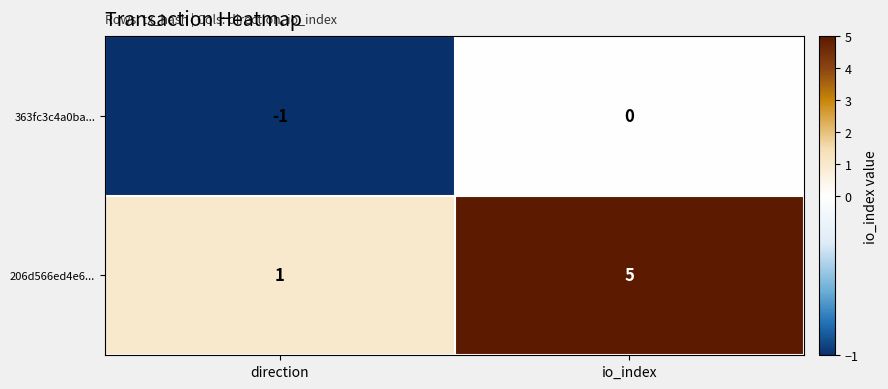

Reading right to left, transcribe all the data shown in this chart.

363fc3c4a0ba...: 0	-1
206d566ed4e6...: 5	1